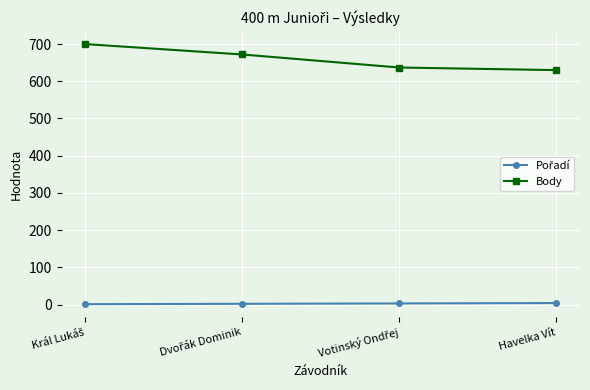

Which series has the largest range (max minus min)?

Body